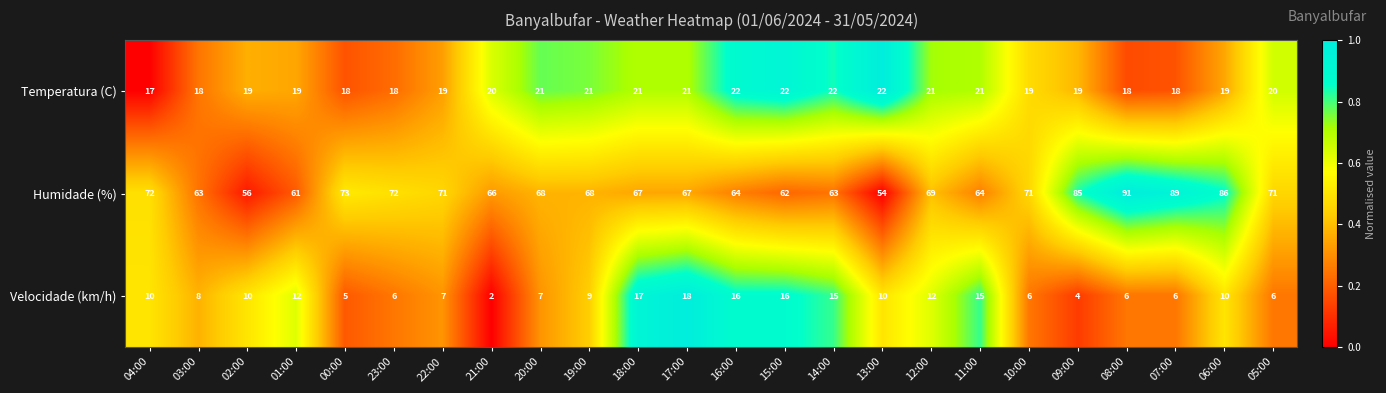

How many categories are shown in the chart?

24